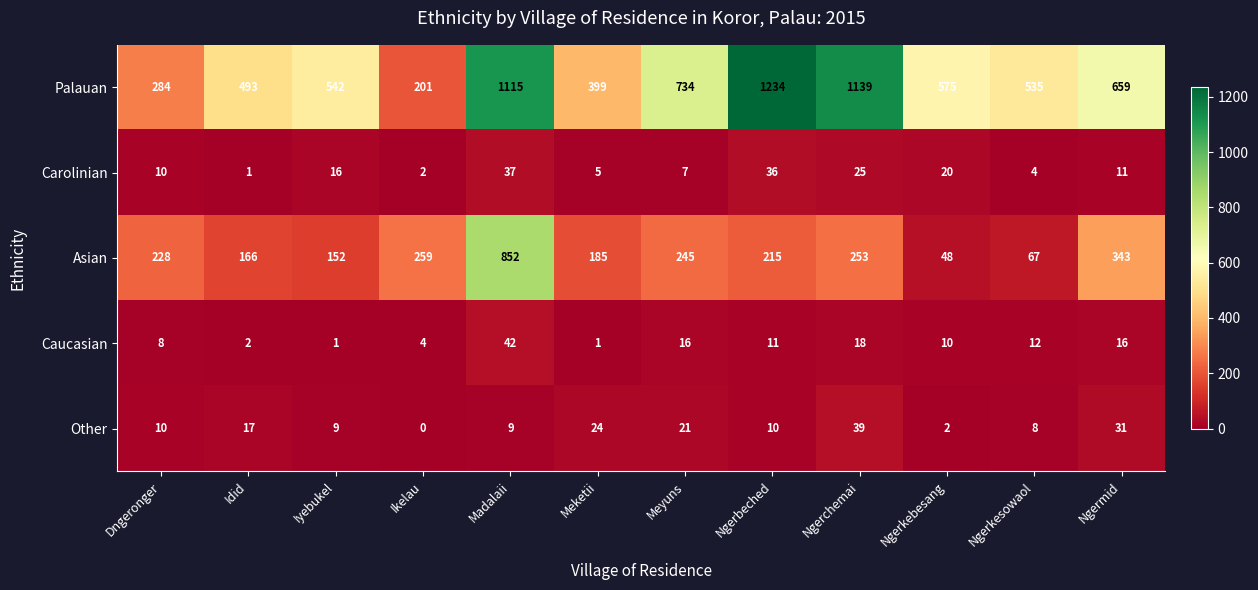

What is the highest value of the Palauan series?

1234